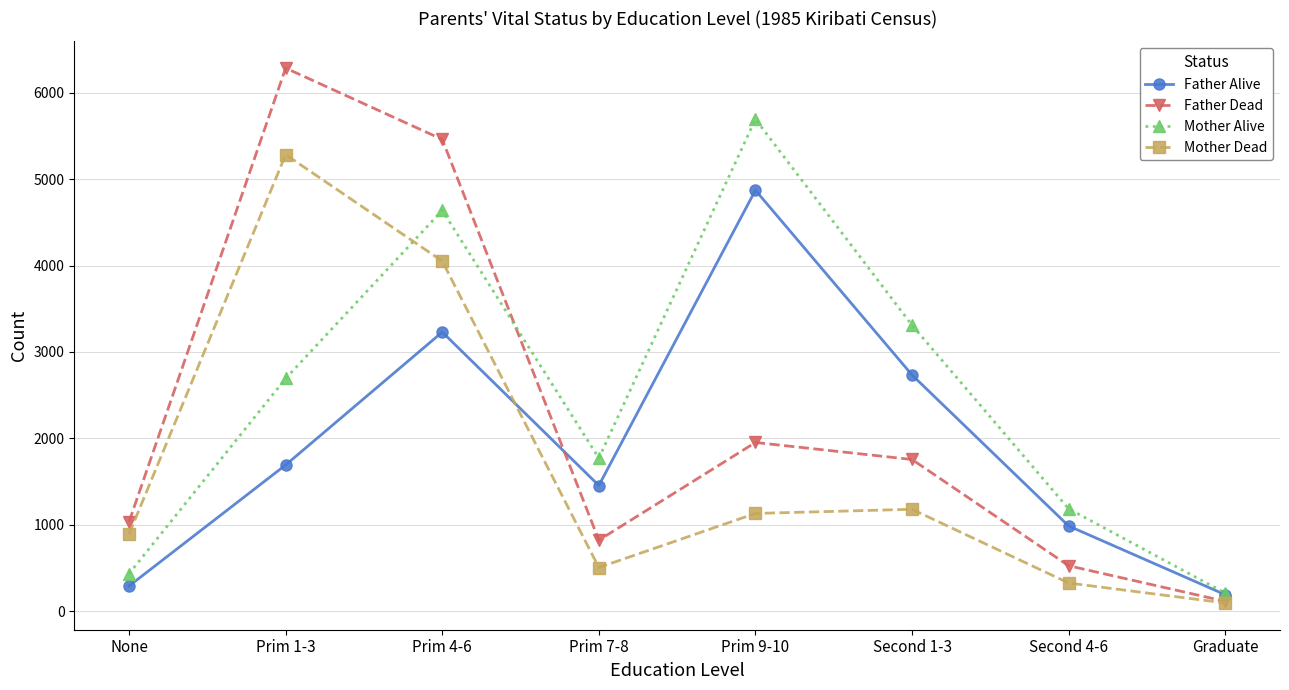

Between which two adjacent categories do Mother Alive and Mother Dead first intersect?

Prim 1-3 and Prim 4-6